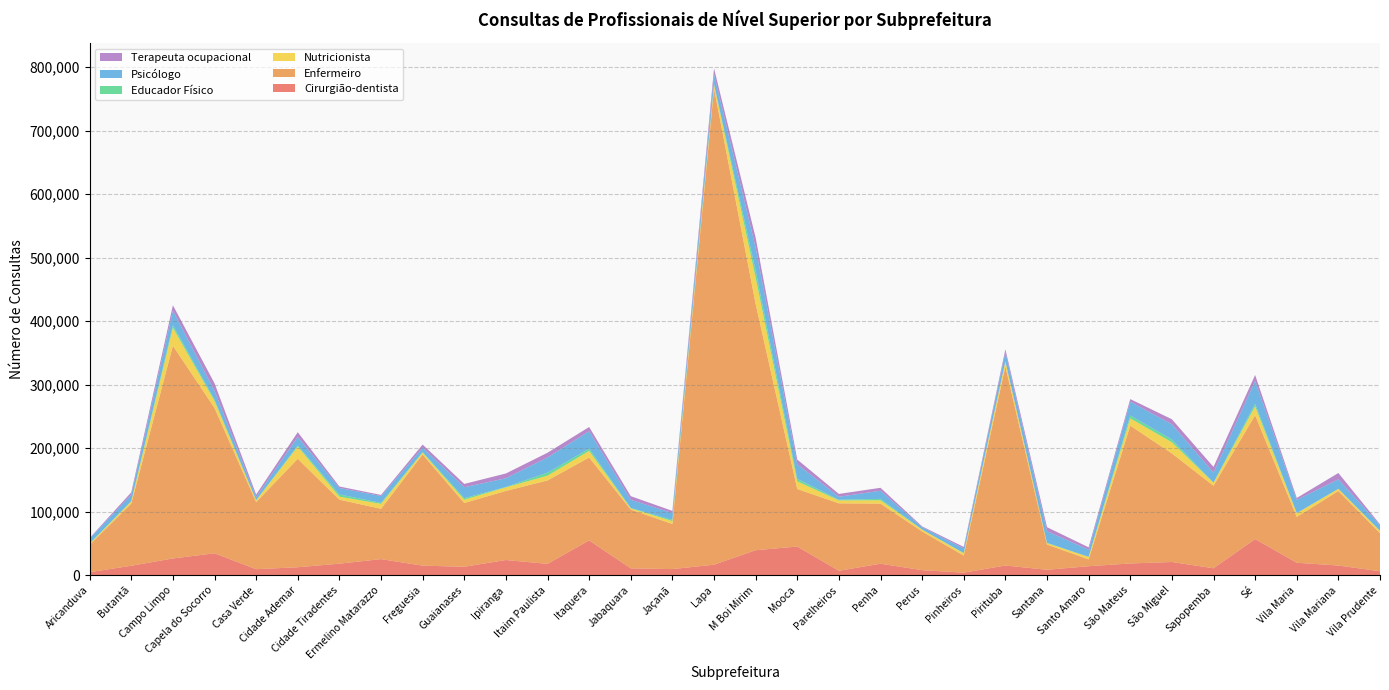

Reading left to right, extract all data points from this chart.

Cirurgião-dentista: Aricanduva=4799	Butantã=14937	Campo Limpo=26423	Capela do Socorro=34575	Casa Verde=9526	Cidade Ademar=12601	Cidade Tiradentes=18240	Ermelino Matarazzo=25388	Freguesia=15108	Guaianases=13360	Ipiranga=23975	Itaim Paulista=17918	Itaquera=54869	Jabaquara=10842	Jaçanã=9678	Lapa=16609	M Boi Mirim=39426	Mooca=45180	Parelheiros=7054	Penha=18132	Perus=8001	Pinheiros=4084	Pirituba=15320	Santana=8619	Santo Amaro=14215	São Mateus=18539	São Miguel=20848	Sapopemba=10996	Sé=56995	Vila Maria=19694	Vila Mariana=15279	Vila Prudente=6308
Enfermeiro: Aricanduva=43110	Butantã=97954	Campo Limpo=334934	Capela do Socorro=228822	Casa Verde=105651	Cidade Ademar=170765	Cidade Tiradentes=100756	Ermelino Matarazzo=79233	Freguesia=175032	Guaianases=100404	Ipiranga=108765	Itaim Paulista=131375	Itaquera=130518	Jabaquara=92610	Jaçanã=70982	Lapa=750005	M Boi Mirim=387843	Mooca=90593	Parelheiros=106194	Penha=94578	Perus=60909	Pinheiros=26862	Pirituba=313404	Santana=39736	Santo Amaro=10851	São Mateus=217028	São Miguel=171003	Sapopemba=129903	Sé=194970	Vila Maria=72137	Vila Mariana=117337	Vila Prudente=59915
Nutricionista: Aricanduva=1482	Butantã=3478	Campo Limpo=28195	Capela do Socorro=10943	Casa Verde=2632	Cidade Ademar=19180	Cidade Tiradentes=4680	Ermelino Matarazzo=7731	Freguesia=2937	Guaianases=5164	Ipiranga=5636	Itaim Paulista=7513	Itaquera=10357	Jabaquara=1817	Jaçanã=4551	Lapa=5890	M Boi Mirim=41231	Mooca=11978	Parelheiros=4572	Penha=5306	Perus=2966	Pinheiros=3690	Pirituba=8193	Santana=2157	Santo Amaro=3831	São Mateus=11427	São Miguel=17488	Sapopemba=4701	Sé=13816	Vila Maria=5747	Vila Mariana=3502	Vila Prudente=3494
Educador Físico: Aricanduva=774	Butantã=411	Campo Limpo=4176	Capela do Socorro=2192	Casa Verde=495	Cidade Ademar=1726	Cidade Tiradentes=3514	Ermelino Matarazzo=1611	Freguesia=904	Guaianases=2451	Ipiranga=592	Itaim Paulista=4708	Itaquera=3531	Jabaquara=665	Jaçanã=1962	Lapa=627	M Boi Mirim=11235	Mooca=3975	Parelheiros=1094	Penha=2151	Perus=9	Pinheiros=360	Pirituba=0	Santana=536	Santo Amaro=22	São Mateus=4574	São Miguel=4403	Sapopemba=290	Sé=4002	Vila Maria=349	Vila Mariana=0	Vila Prudente=421
Psicólogo: Aricanduva=7573	Butantã=10038	Campo Limpo=22933	Capela do Socorro=14006	Casa Verde=4983	Cidade Ademar=13543	Cidade Tiradentes=10132	Ermelino Matarazzo=10777	Freguesia=6735	Guaianases=17177	Ipiranga=13703	Itaim Paulista=23898	Itaquera=27483	Jabaquara=12842	Jaçanã=10766	Lapa=15675	M Boi Mirim=36214	Mooca=23101	Parelheiros=4653	Penha=12886	Perus=3792	Pinheiros=7133	Pirituba=14361	Santana=18288	Santo Amaro=11255	São Mateus=21676	São Miguel=24004	Sapopemba=15644	Sé=36275	Vila Maria=20700	Vila Mariana=14815	Vila Prudente=8943
Terapeuta ocupacional: Aricanduva=902	Butantã=3753	Campo Limpo=8449	Capela do Socorro=11703	Casa Verde=3741	Cidade Ademar=7428	Cidade Tiradentes=2372	Ermelino Matarazzo=1681	Freguesia=5010	Guaianases=5218	Ipiranga=7553	Itaim Paulista=7489	Itaquera=6635	Jabaquara=5747	Jaçanã=3368	Lapa=9284	M Boi Mirim=15544	Mooca=7331	Parelheiros=4453	Penha=4626	Perus=1210	Pinheiros=2452	Pirituba=4499	Santana=6330	Santo Amaro=3752	São Mateus=4095	São Miguel=7850	Sapopemba=8998	Sé=9183	Vila Maria=3001	Vila Mariana=10041	Vila Prudente=1101